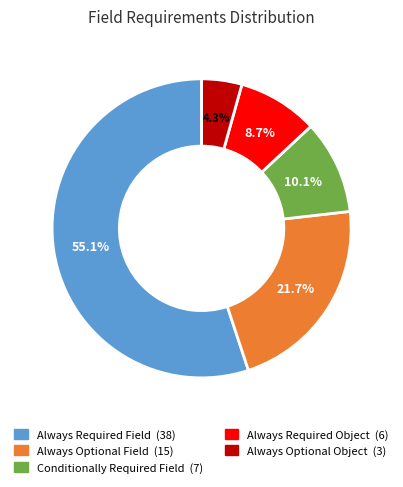

Between Always Required Object and Always Required Field, which is larger?

Always Required Field